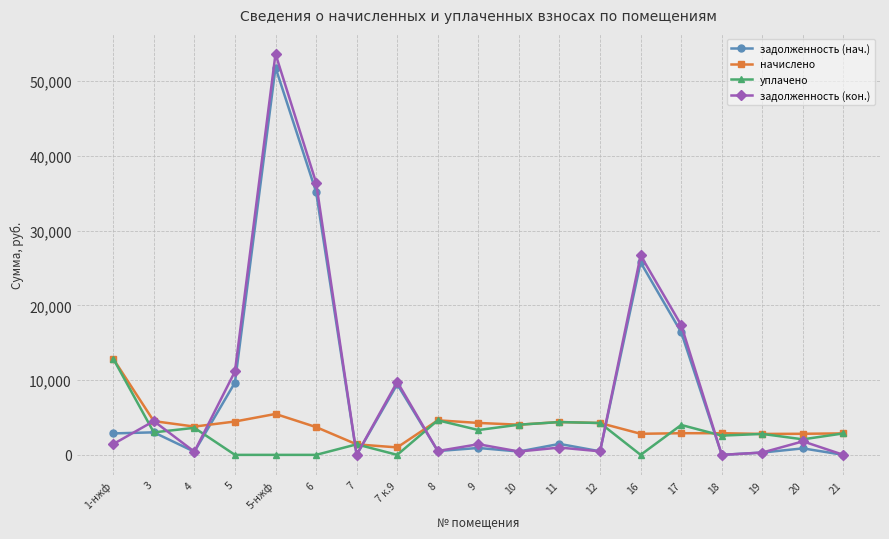

How many intersections are there between начислено and задолженность (нач.)?

6